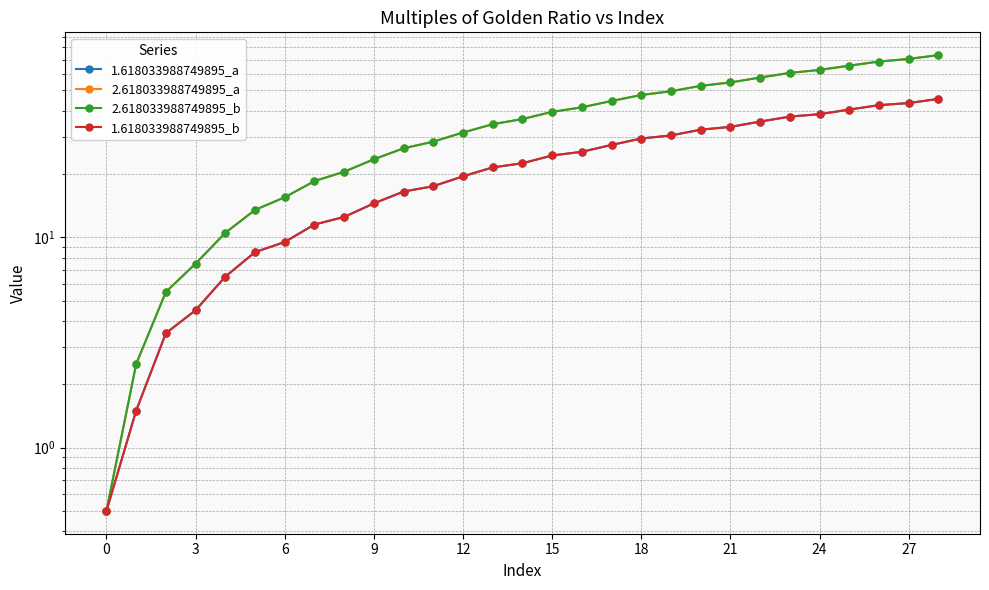

What is the average value of the 2.618033988749895_b series?

36.7